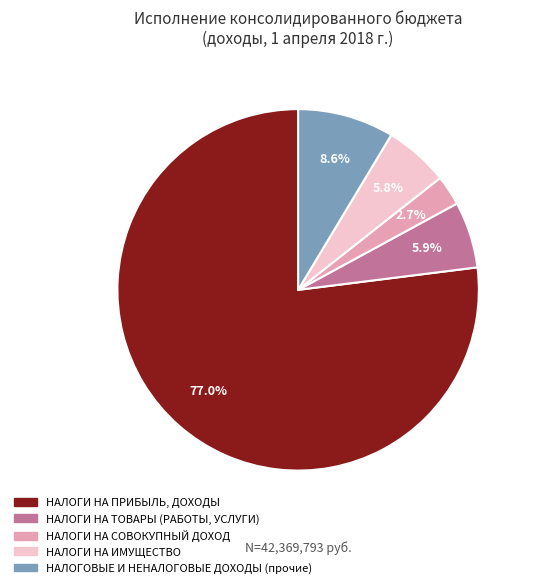

What is the largest slice in the pie chart?

НАЛОГИ НА ПРИБЫЛЬ, ДОХОДЫ